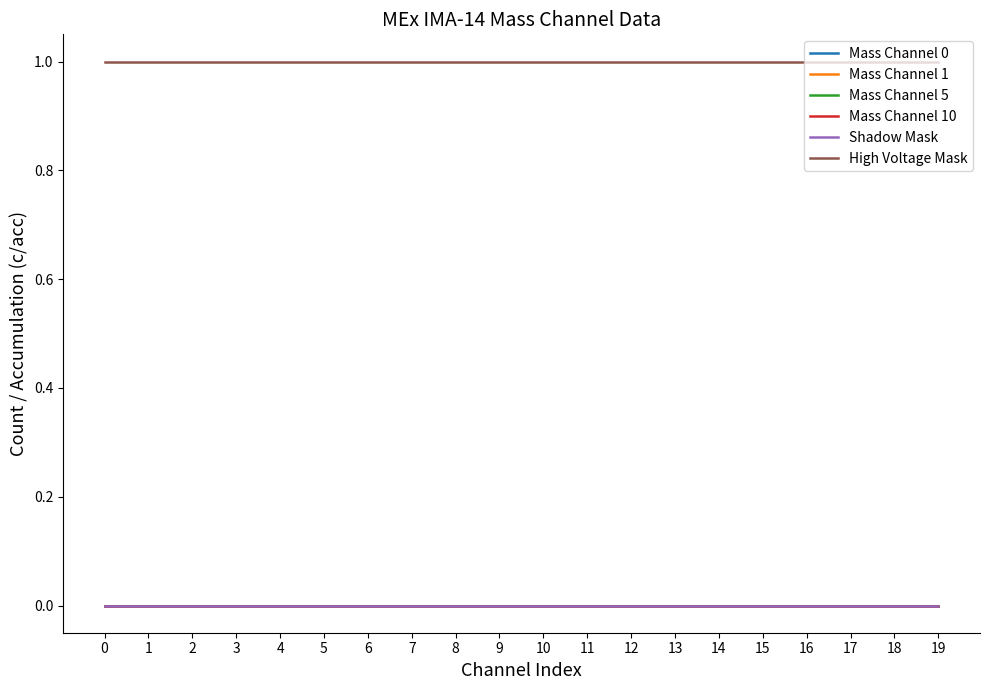

Is this an area chart (filled region under the line)?

No